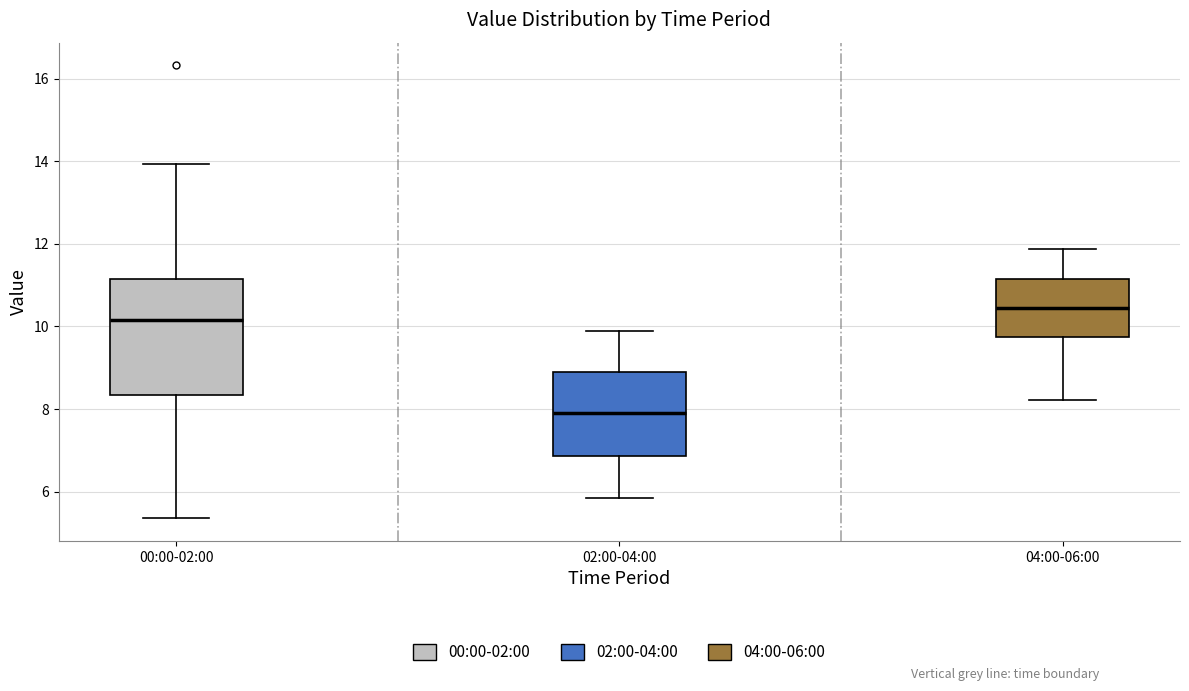

Where does the upper whisker of the box for 02:00-04:00 end on the y-axis? The values are not printed on the chart, so give them approximately, as read against the axis.

9.8